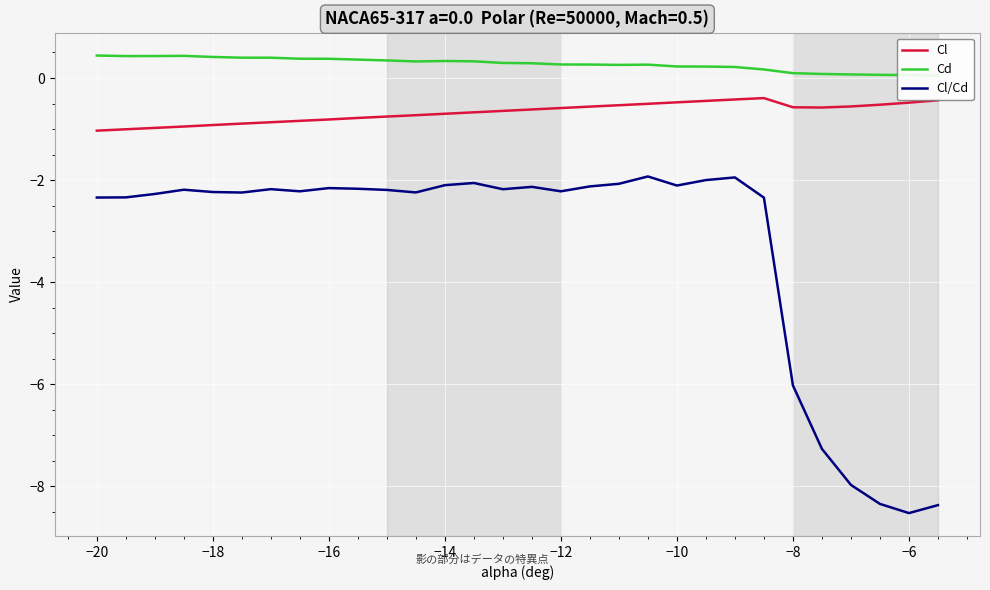

How many interior local peaks does the Cl series have?

1